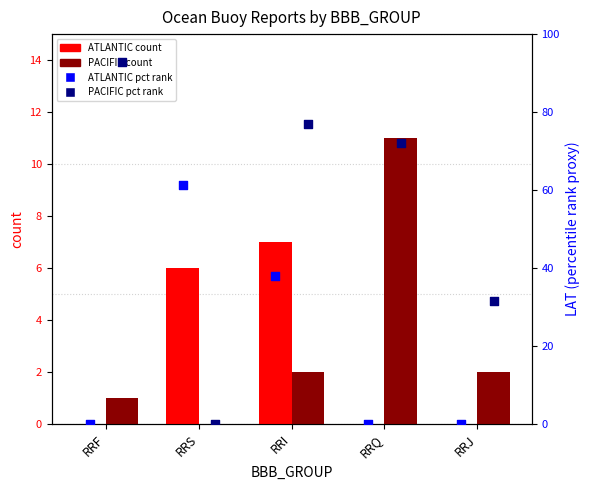

Which series contains the lowest Y value?

ATLANTIC count